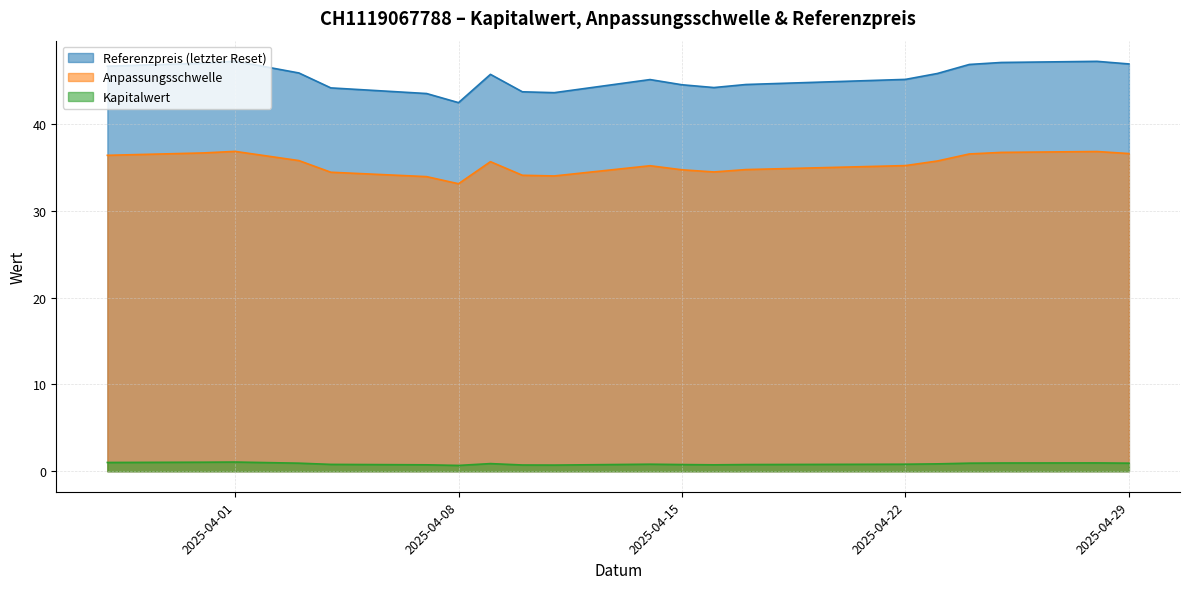

What is the difference between the maximum and minimum values in the Anpassungsschwelle series?

3.7